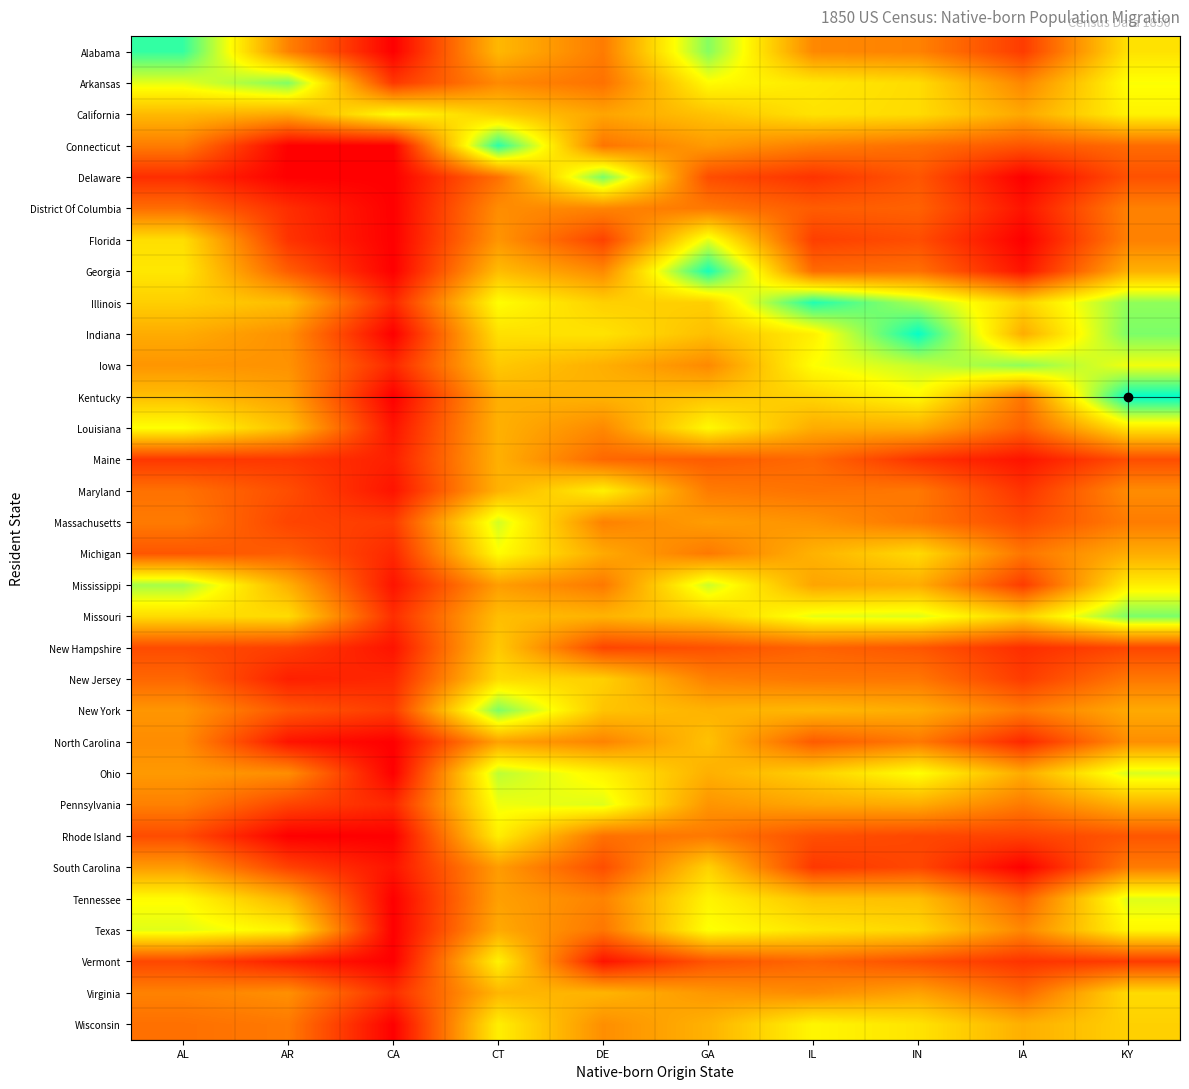

At how many categories does at least one series exceed 5?

10